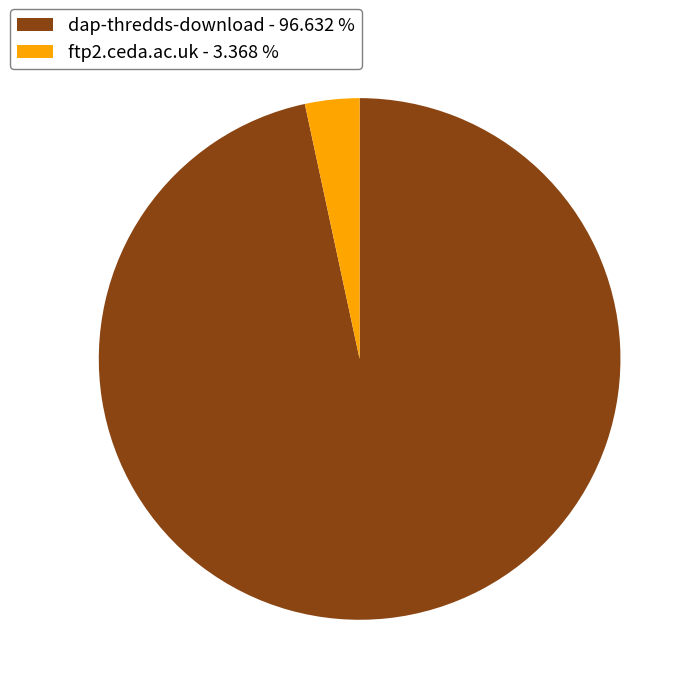

What is the smallest slice in the pie chart?

ftp2.ceda.ac.uk